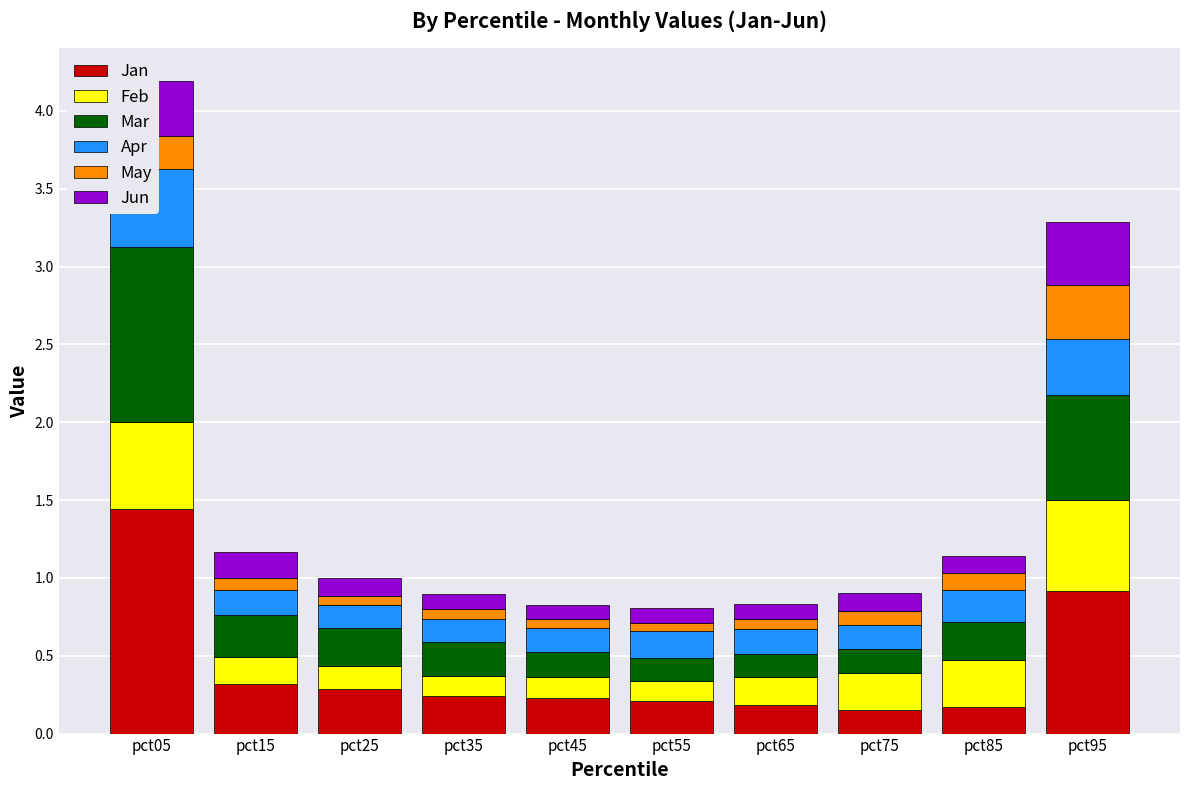

What is the difference between the maximum and minimum values in the Jun series?

0.3